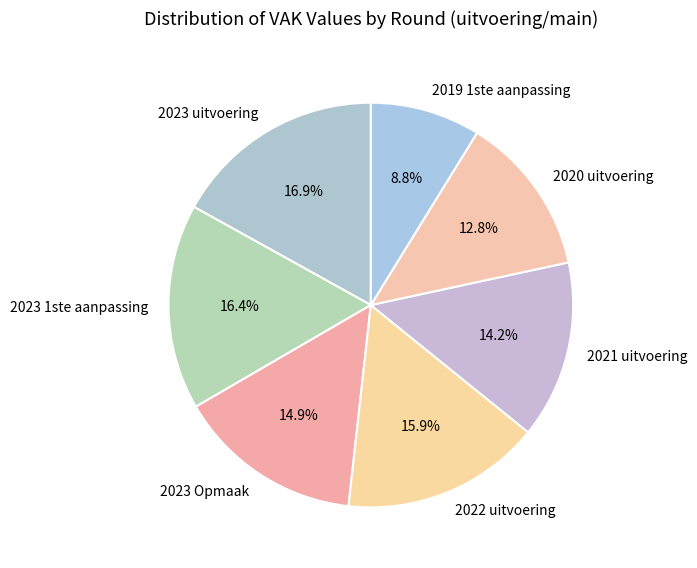

To the nearest percent, what percentage of the pie is 2019 1ste aanpassing?

9%